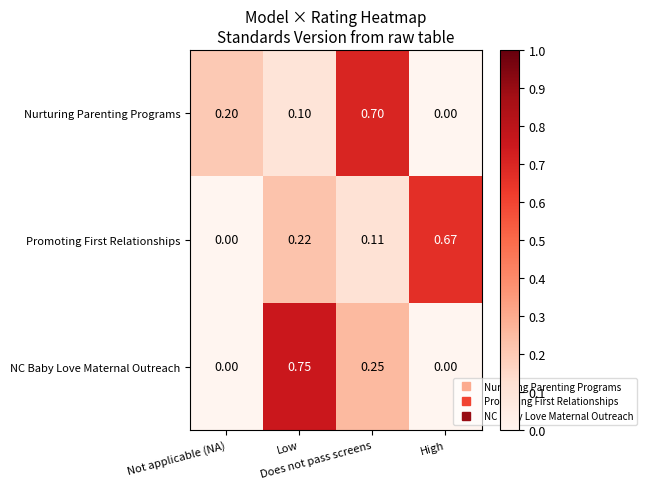

Which series has the largest range (max minus min)?

NC Baby Love Maternal Outreach